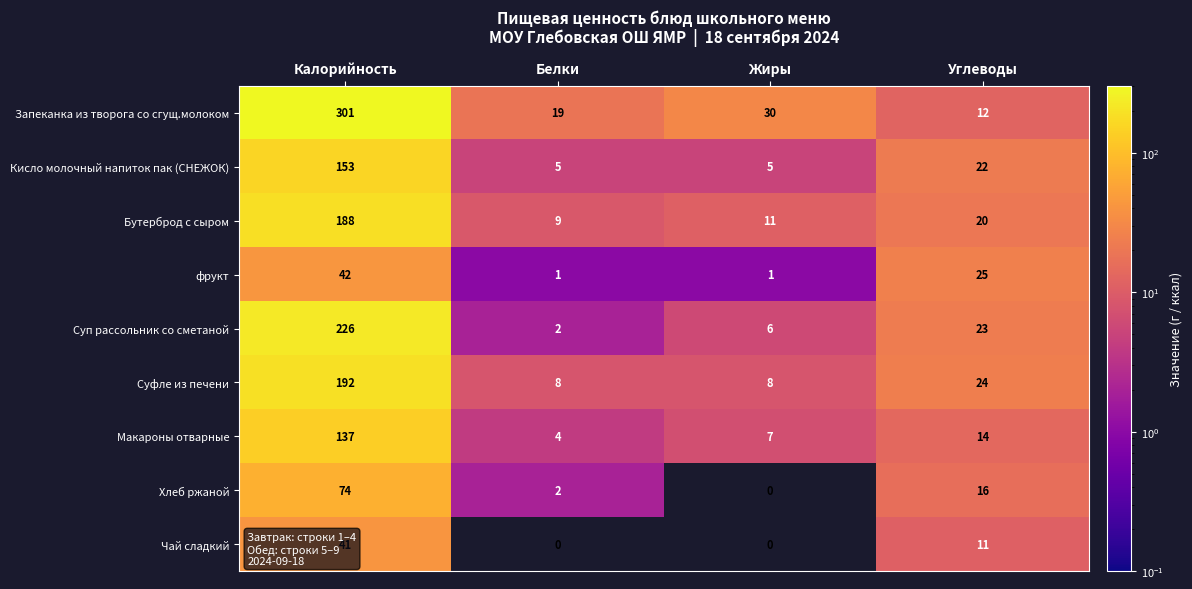

How many data points in Бутерброд с сыром are less than 20?

2